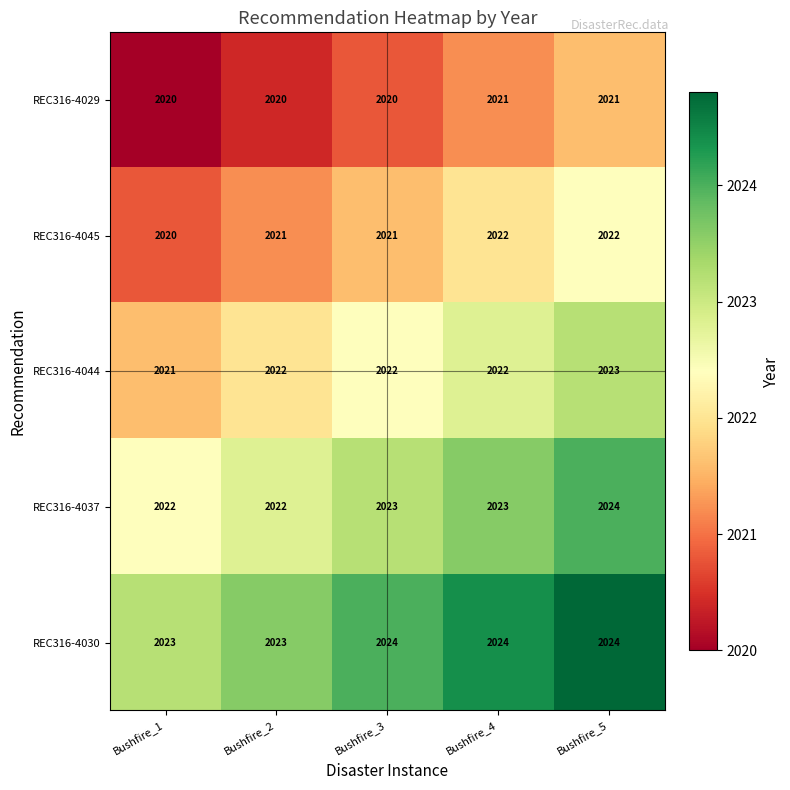

True or false: REC316-4029 has a value of 3520 at Bushfire_3.

False